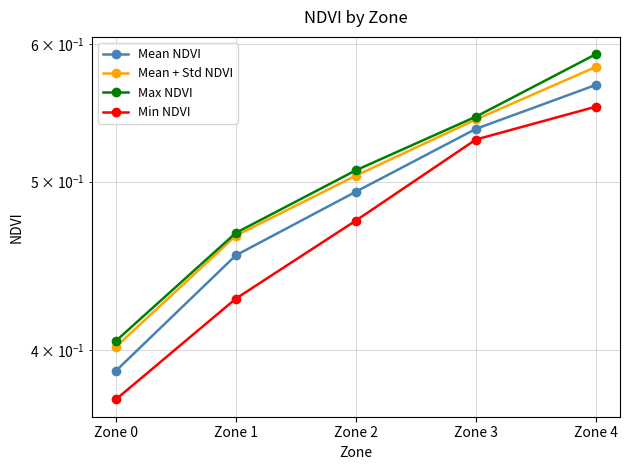

What are all the series names shown in the legend?

Mean NDVI, Mean + Std NDVI, Max NDVI, Min NDVI